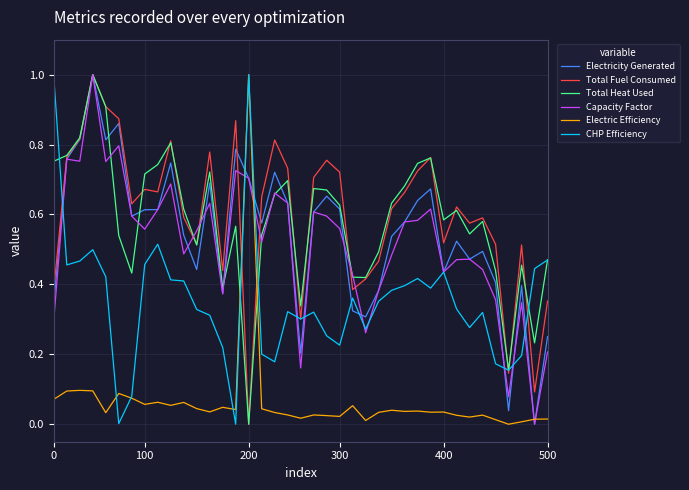

Does the chart display data point markers on the line(s)?

No